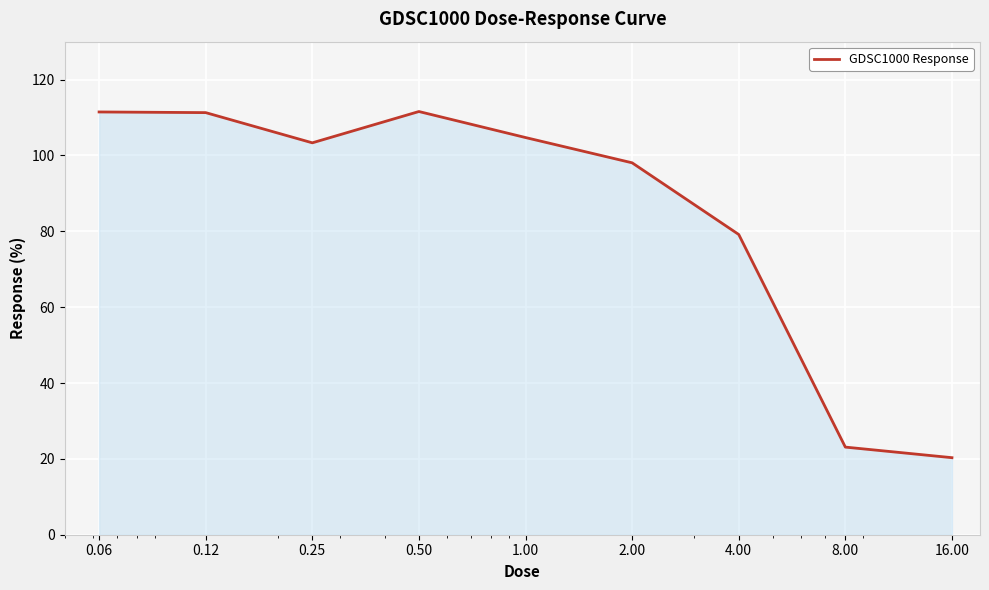

What is the greatest value displayed?

111.6